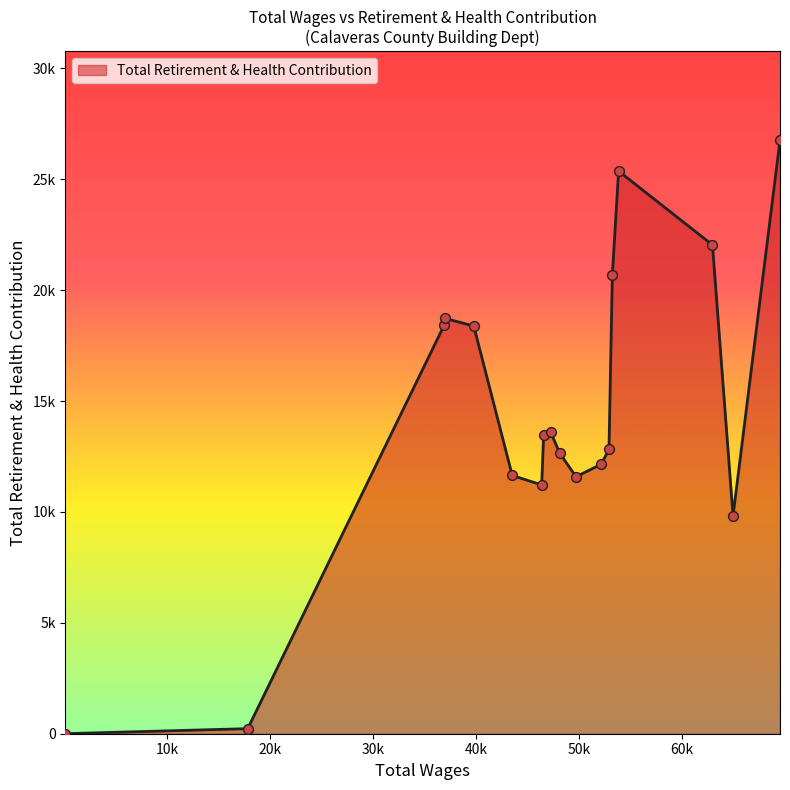

Does the chart have visible grid lines?

No